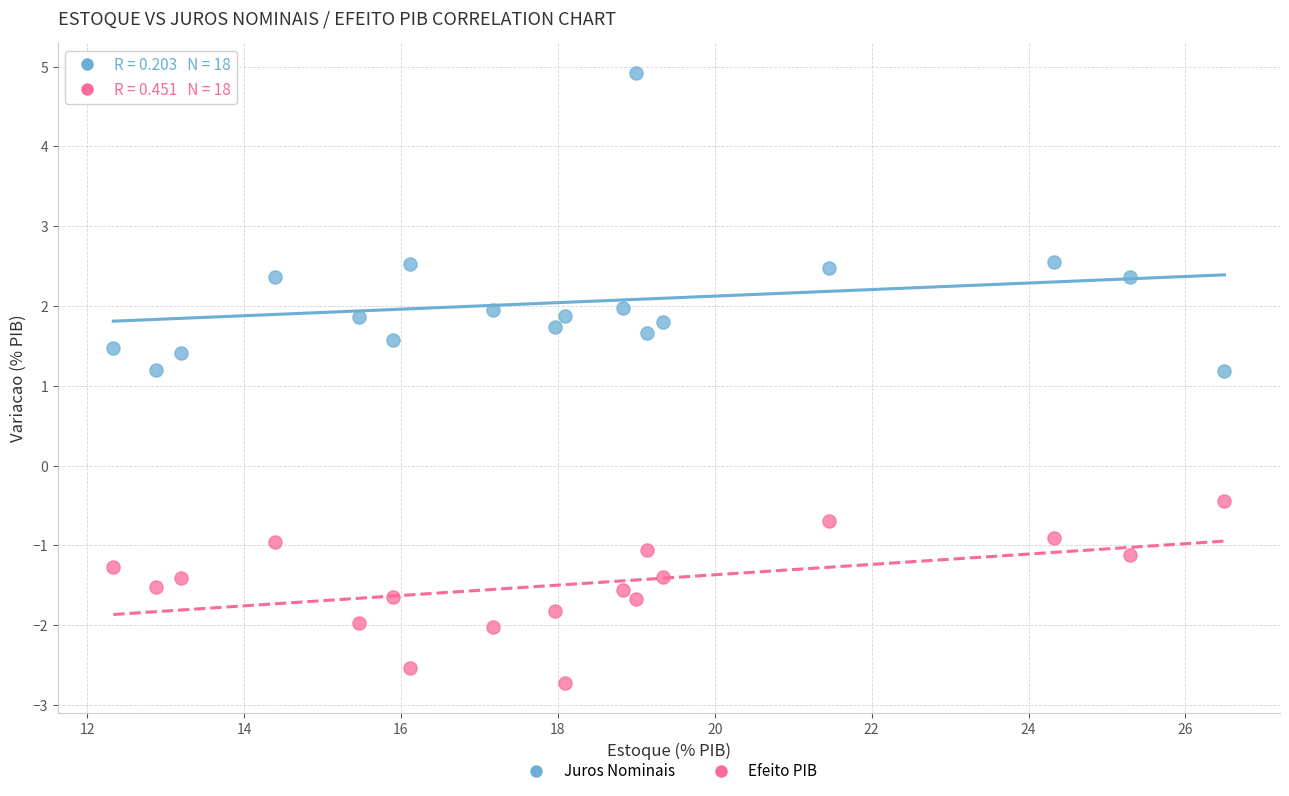

Across all data points, what is the range of X values (max minus min)?

14.2